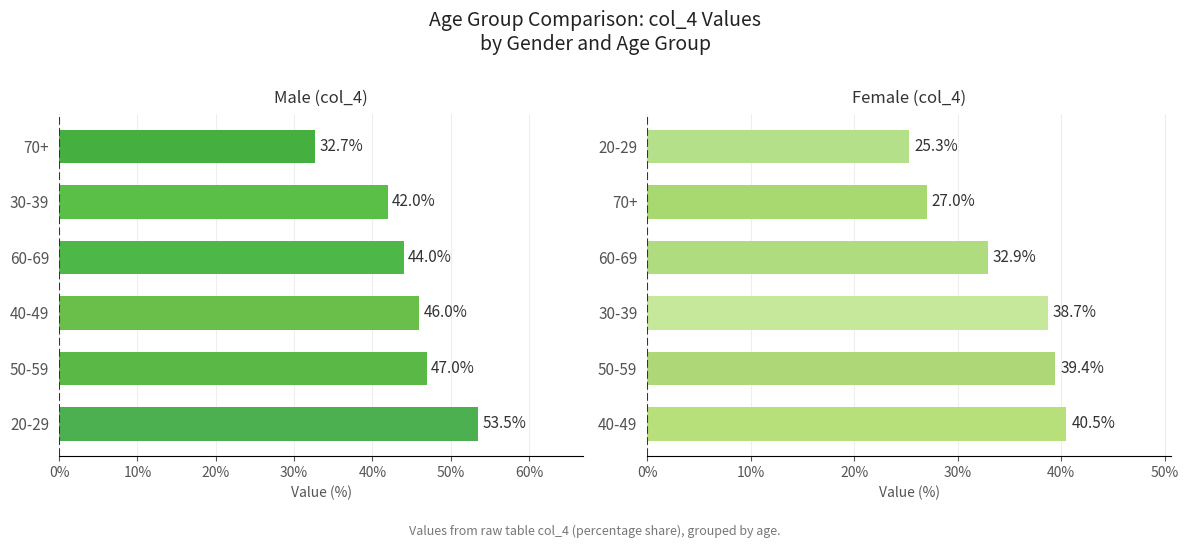

List the series in order of their peak value, highest first.

Male (col_4), Female (col_4)